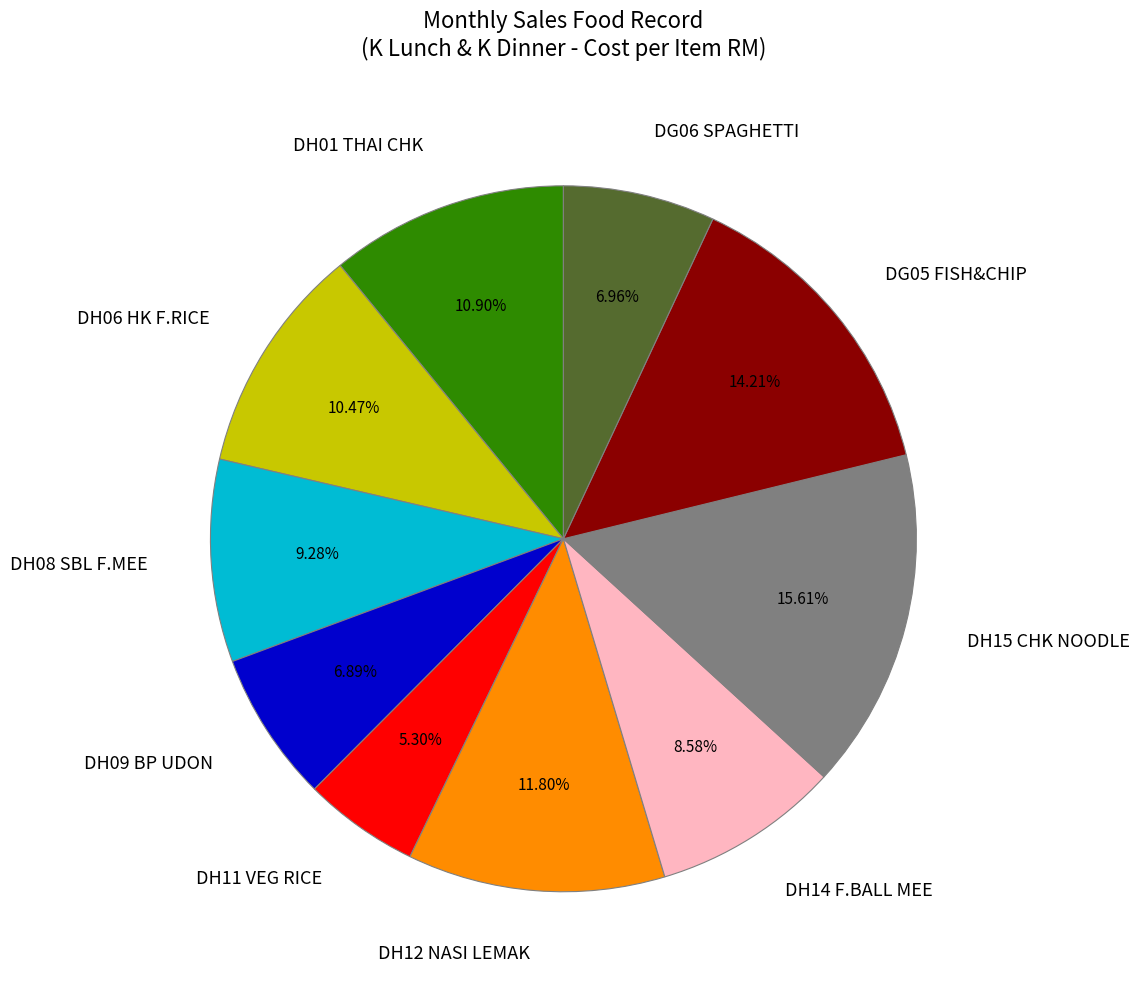

To the nearest percent, what is the average slice percentage?

10%